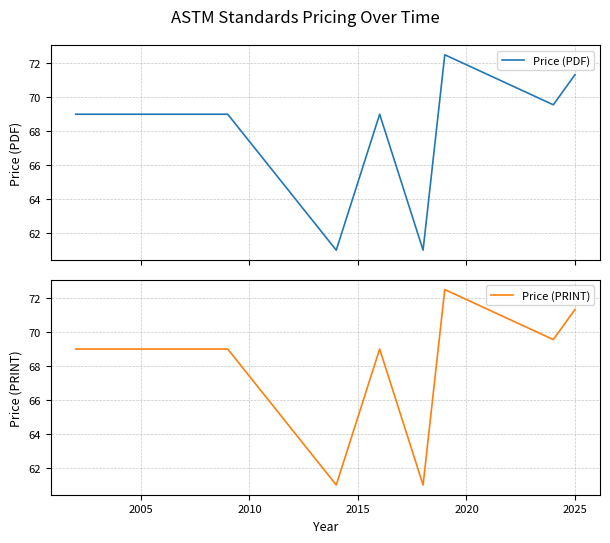

In Price (PRINT), how many points are lower than both neighbors (excluding endpoints)?

3